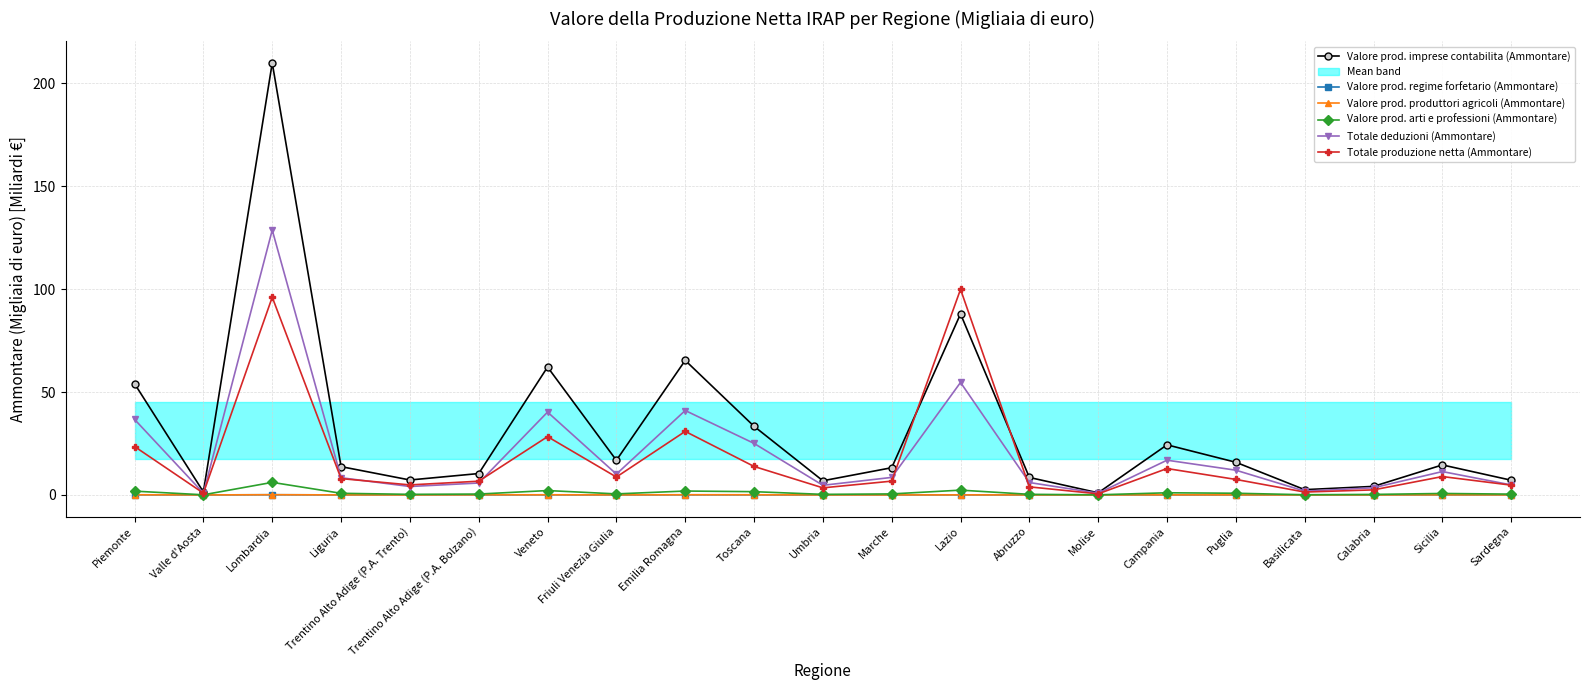

How many data points in Valore prod. imprese contabilita (Ammontare) are less than 13?

9